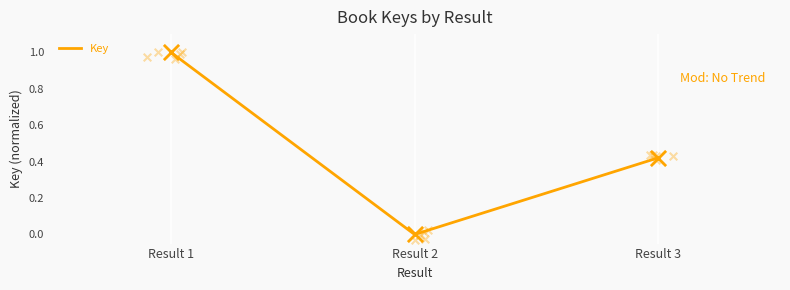

What is the change in value from Result 1 to Result 2?

-1.0